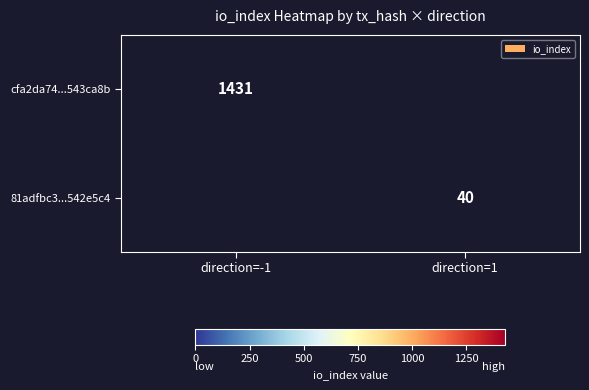

The 81adfbc3...542e5c4 series shows 40 at direction=1. True or false?

True